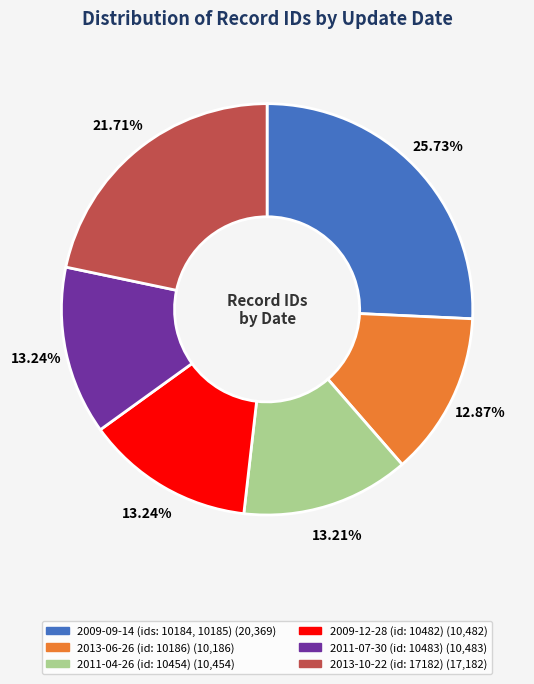

Is there a majority slice in this chart?

No